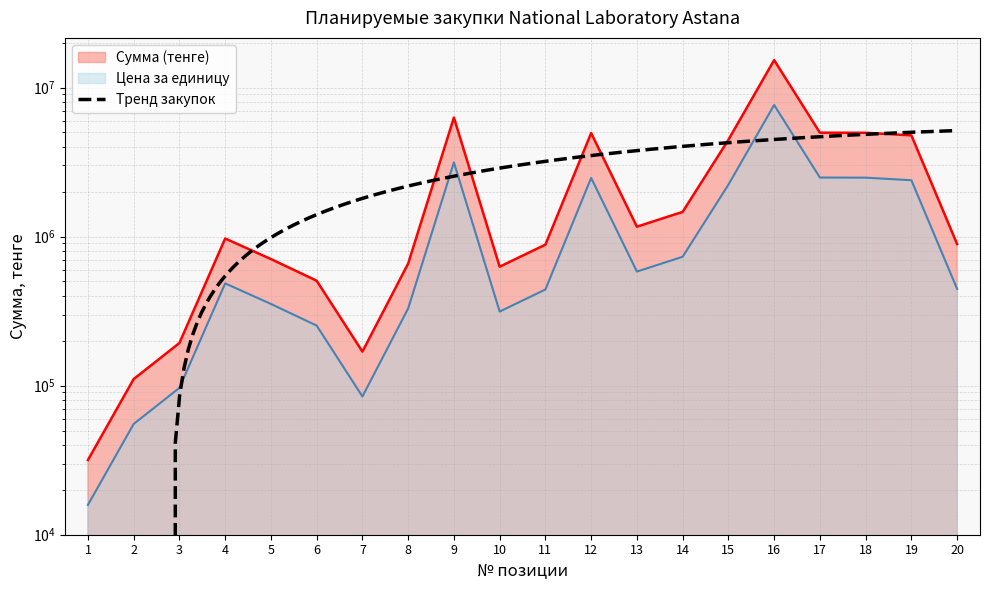

True or false: Сумма (тенге) and Цена за единицу cross at least once.

False